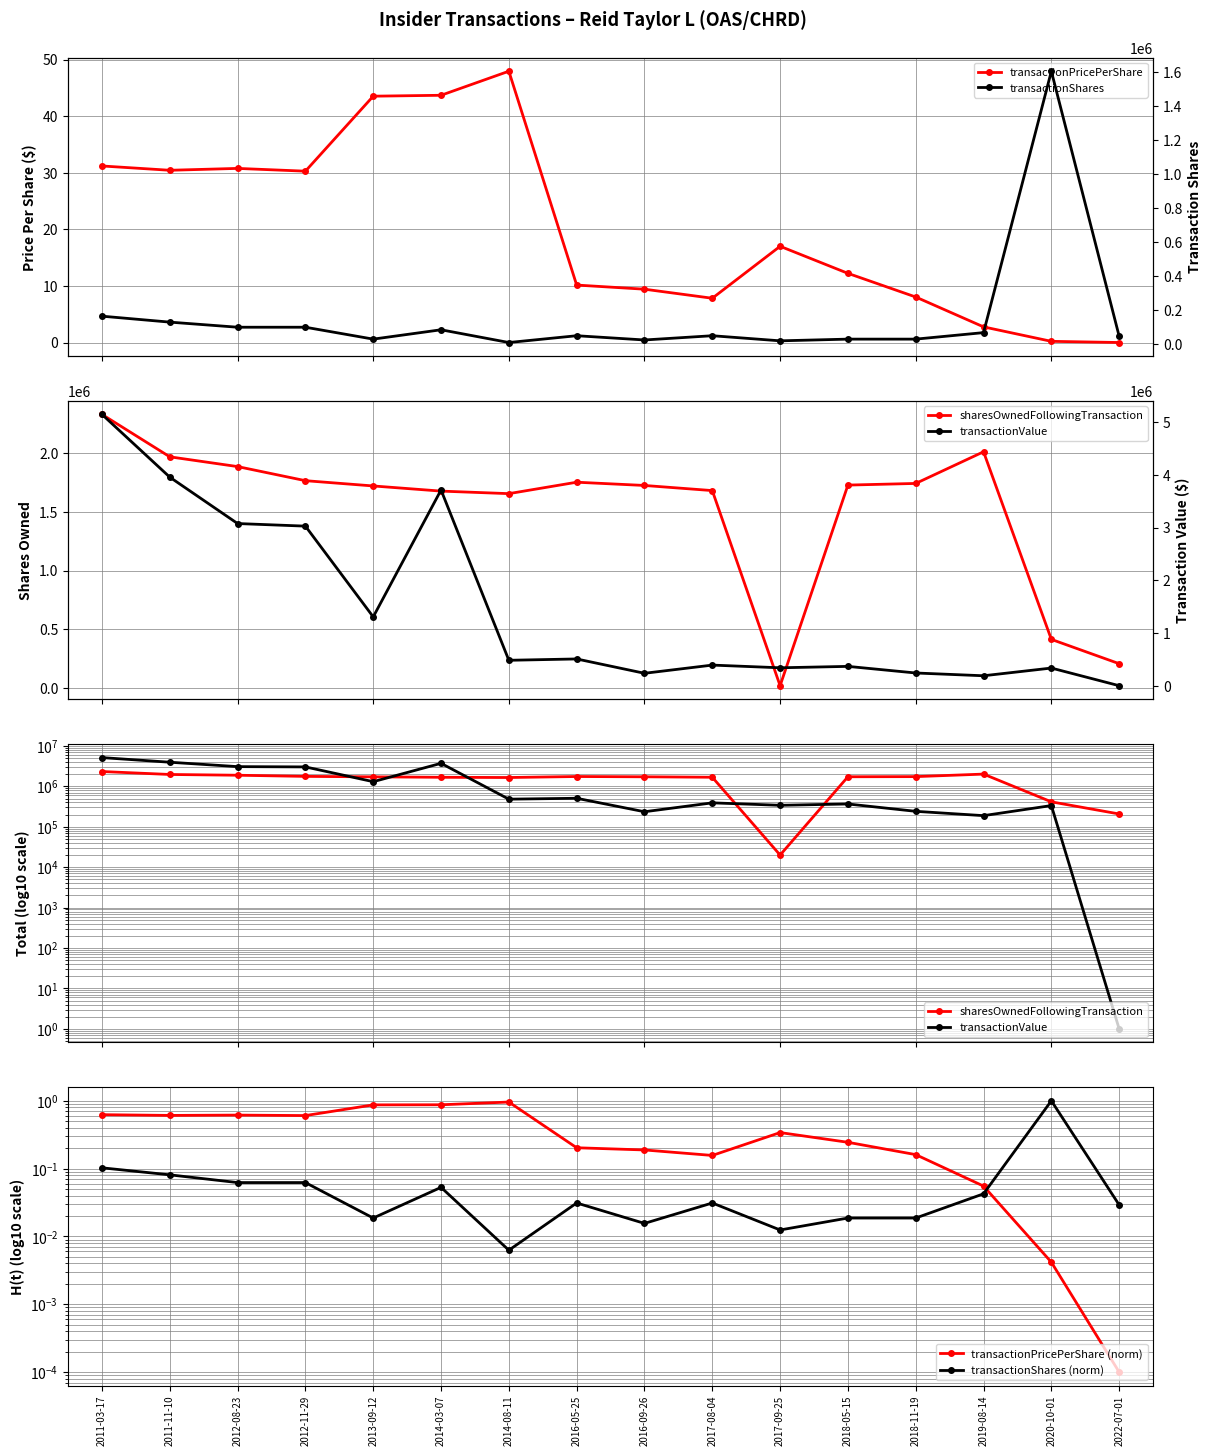

True or false: transactionPricePerShare has more than 2 points higher than both neighbors.

True